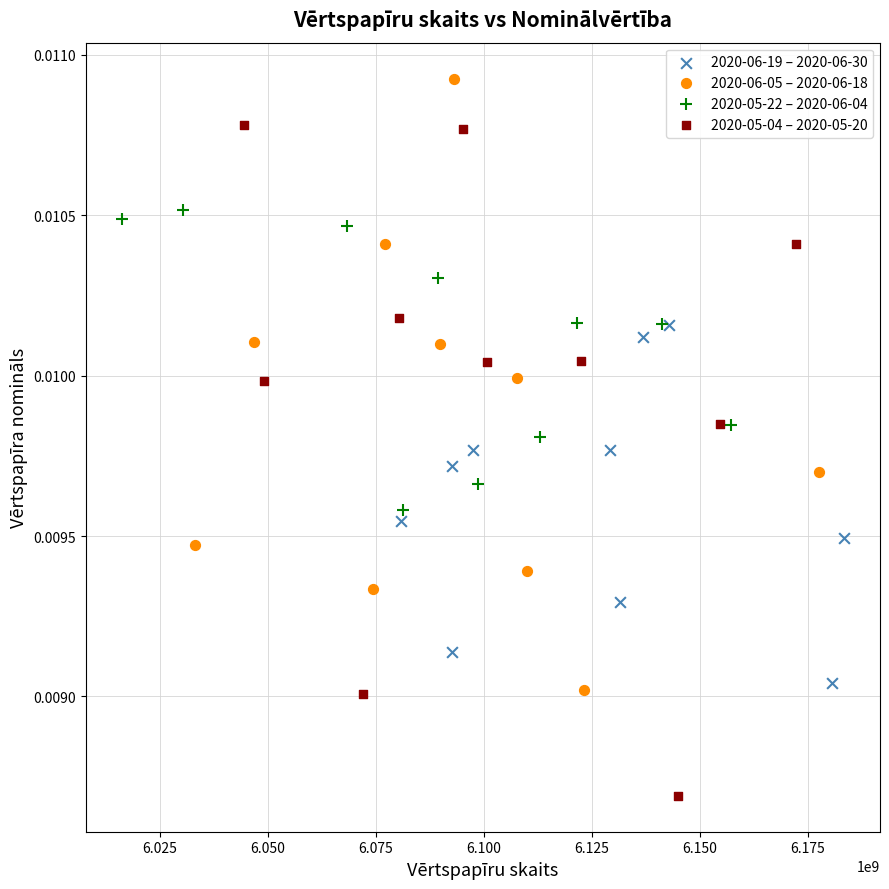

Which series contains the lowest Y value?

2020-05-04 – 2020-05-20